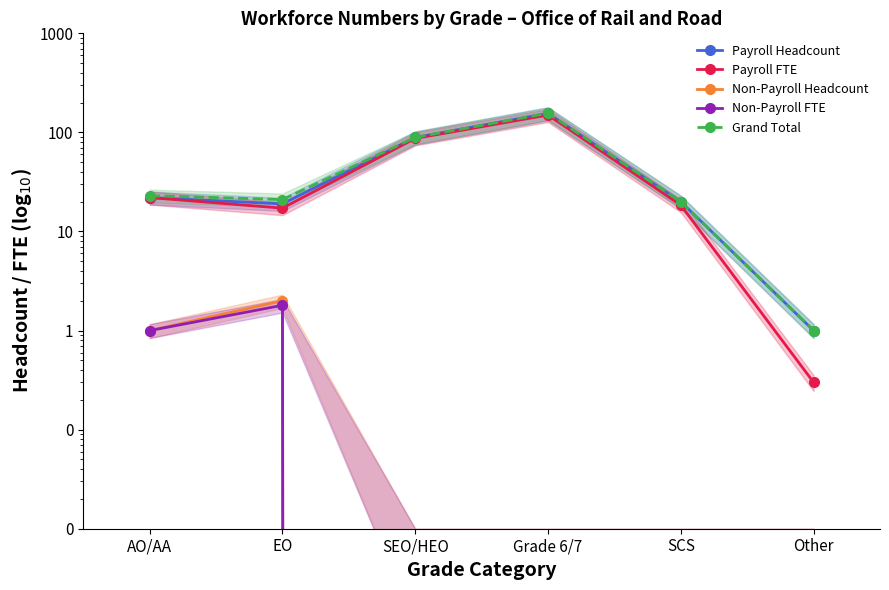

True or false: Payroll FTE has a value of 0.2 at Other.

False